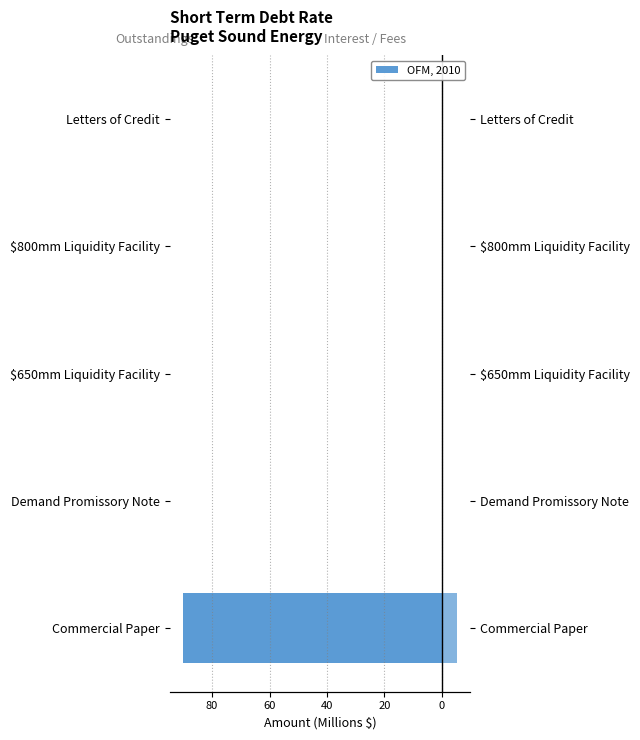

Does the chart contain stacked bars?

No